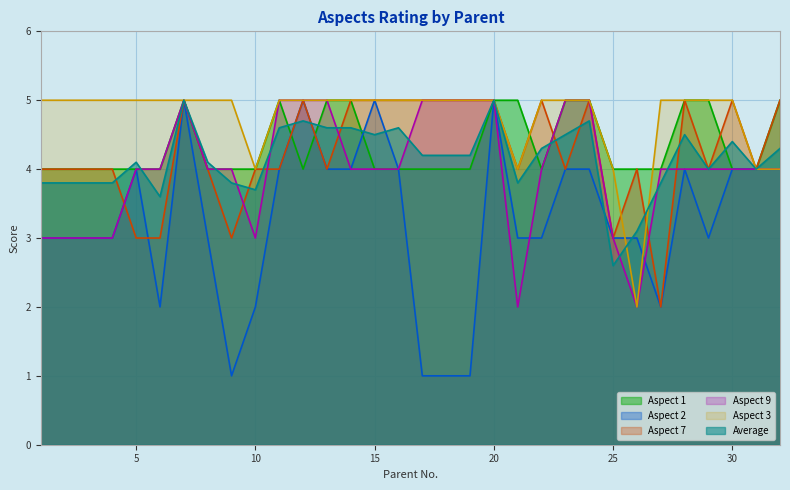

Is it true that Aspect 3 equals 5.0 at 7?

True